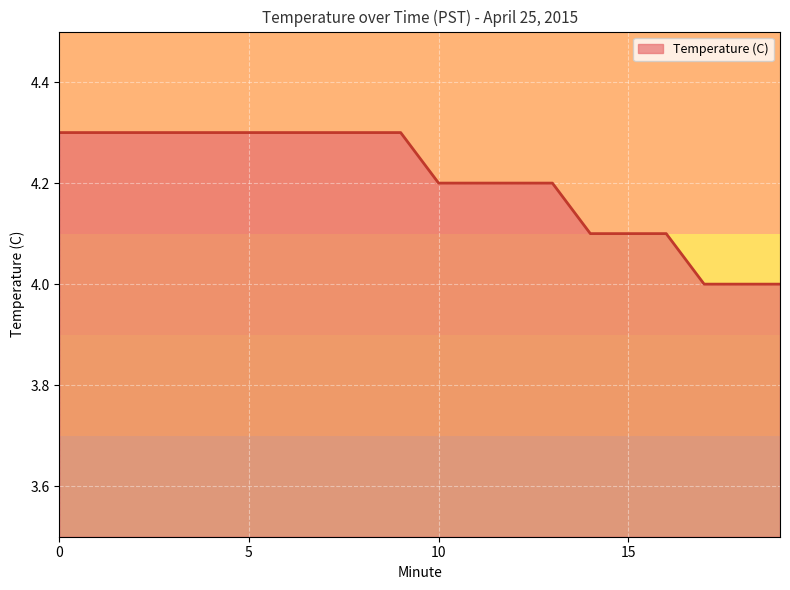

What is the difference between the maximum and minimum values?

0.3